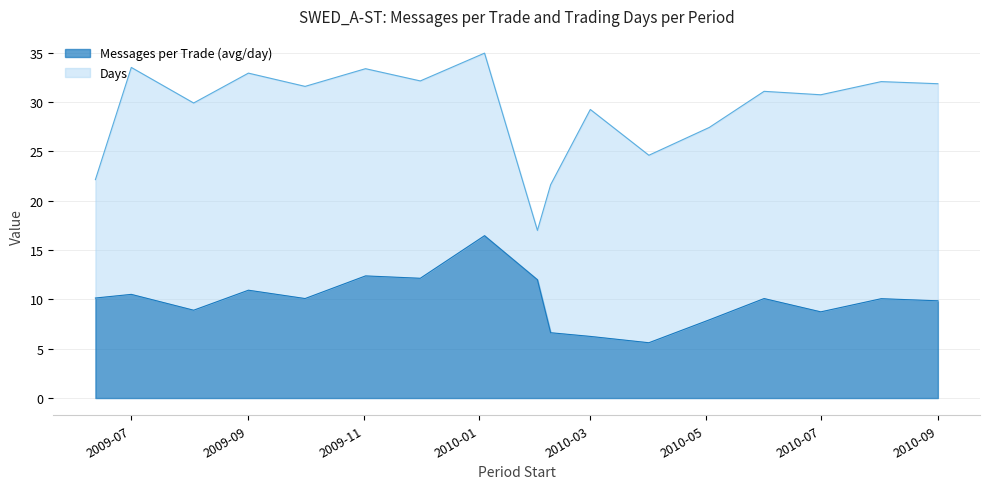

How many lines are shown in the chart?

2